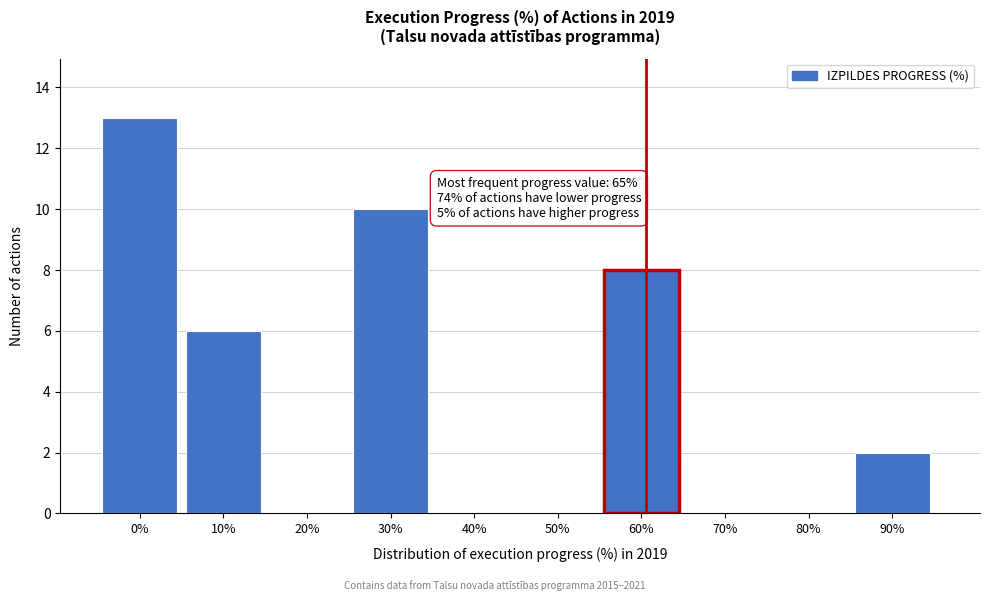

Reading left to right, transcribe all the data shown in this chart.

0%=13	10%=6	20%=0	30%=10	40%=0	50%=0	60%=8	70%=0	80%=0	90%=2